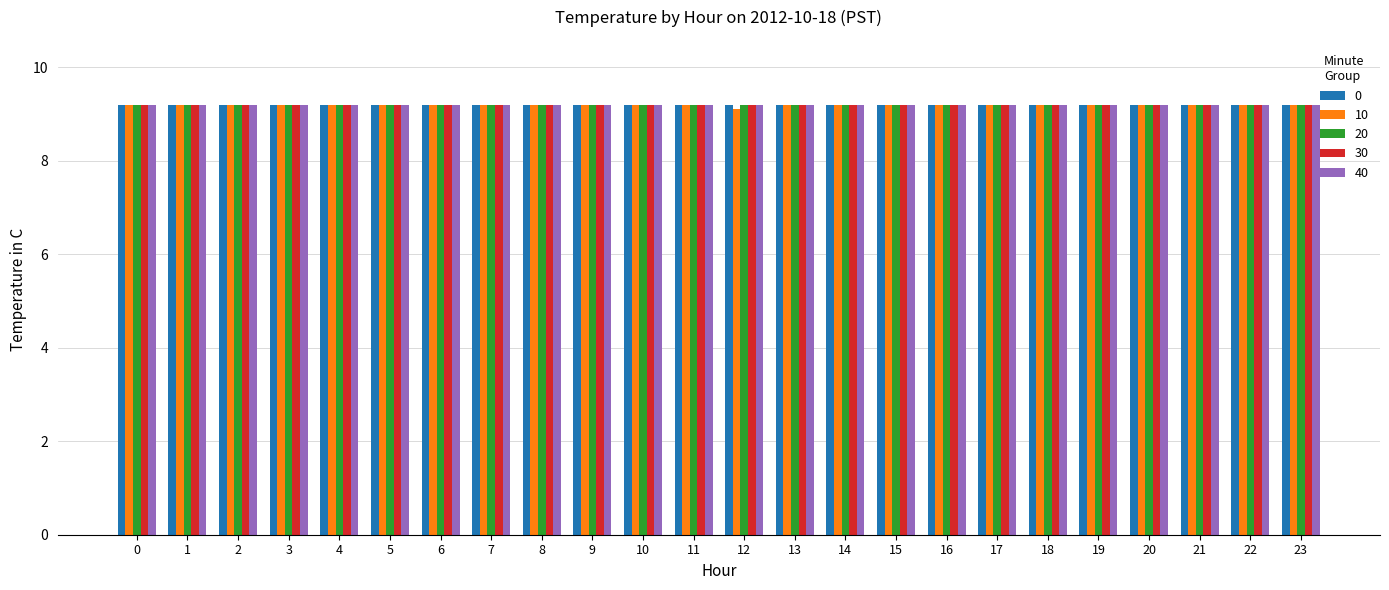

What is the average value of the 40 series?

9.2